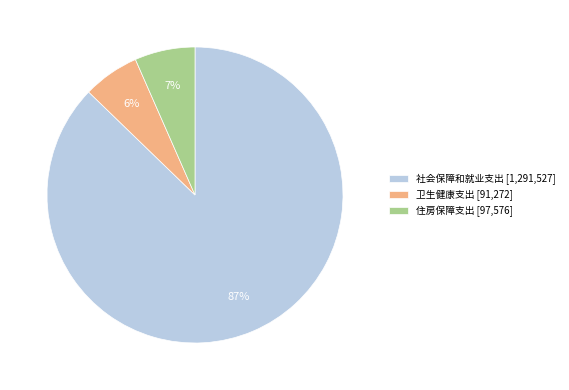

The 住房保障支出 slice represents 1% of the pie. True or false?

False